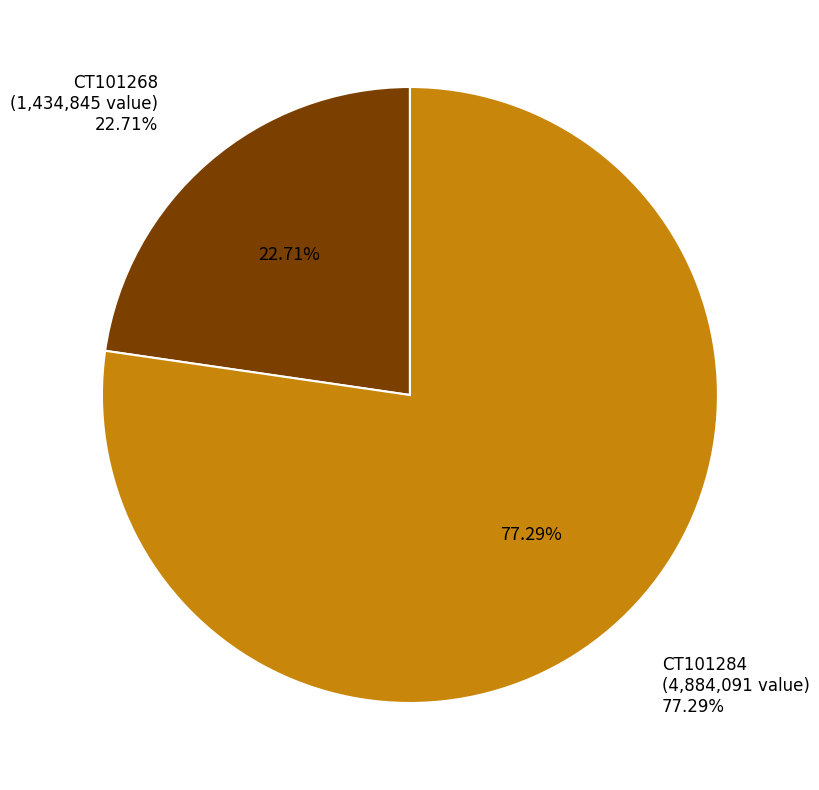

Is there any slice that represents more than half of the pie?

Yes